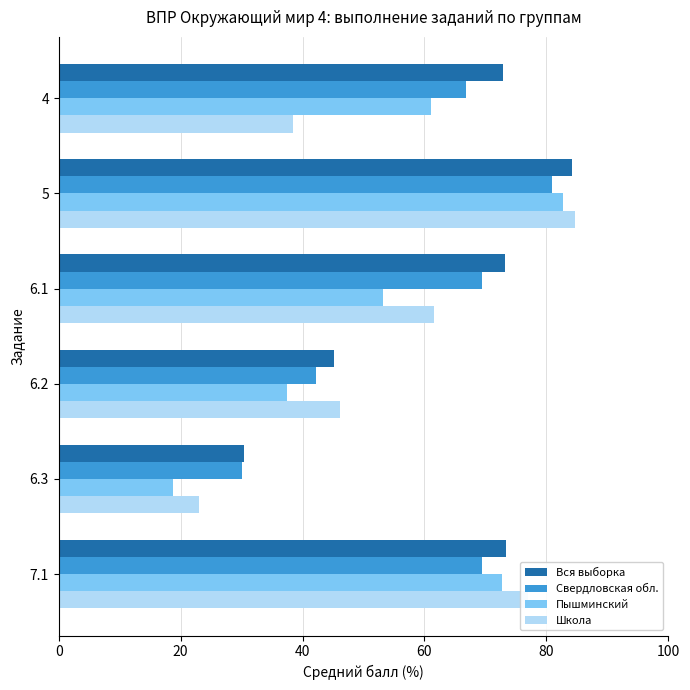

Which series has the largest range (max minus min)?

Пышминский